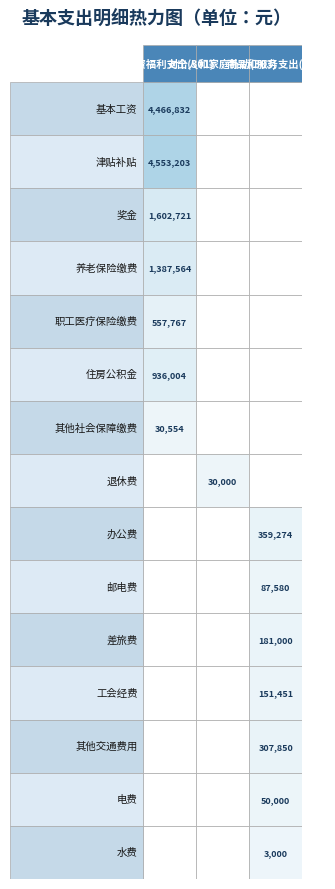

Is it true that 其他交通费用 equals 307850.0 at 2?

True